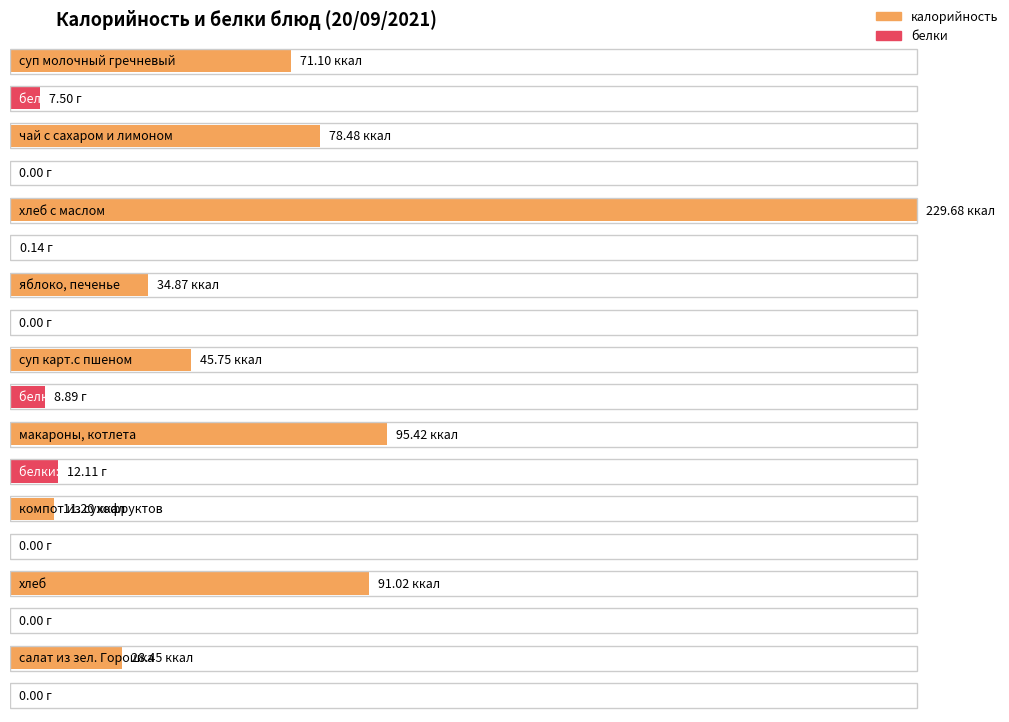

Rank the categories by белки value from lowest to highest.

чай с сахаром и лимоном, яблоко, печенье, компот из сухофруктов, хлеб, салат из зел. Горошка, хлеб с маслом, суп молочный гречневый, суп карт.с пшеном, макароны, котлета